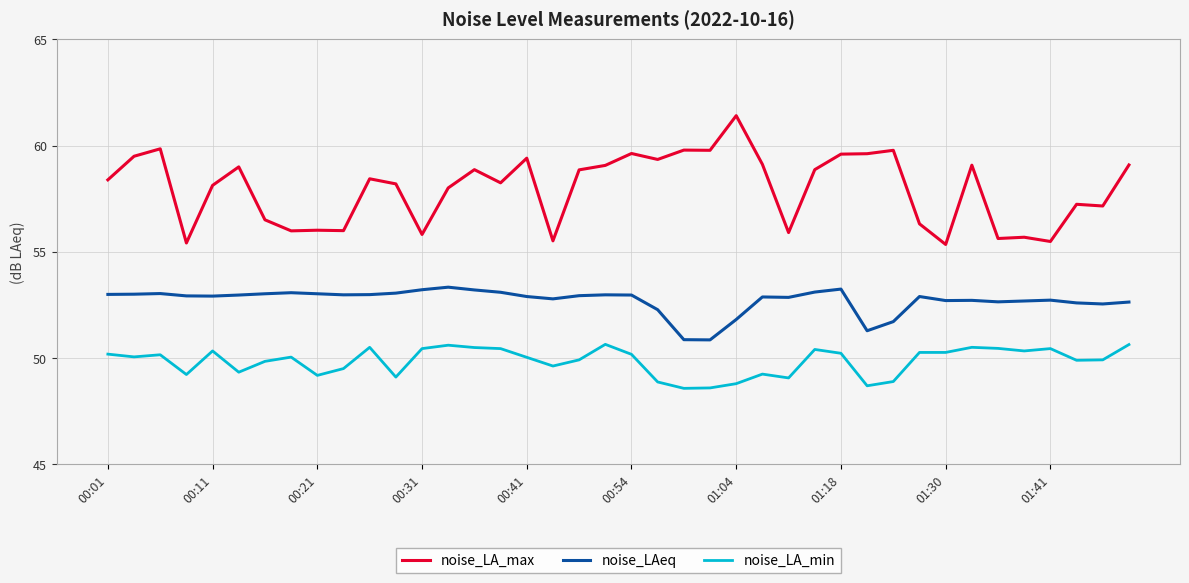

True or false: noise_LAeq and noise_LA_max intersect in this chart.

False